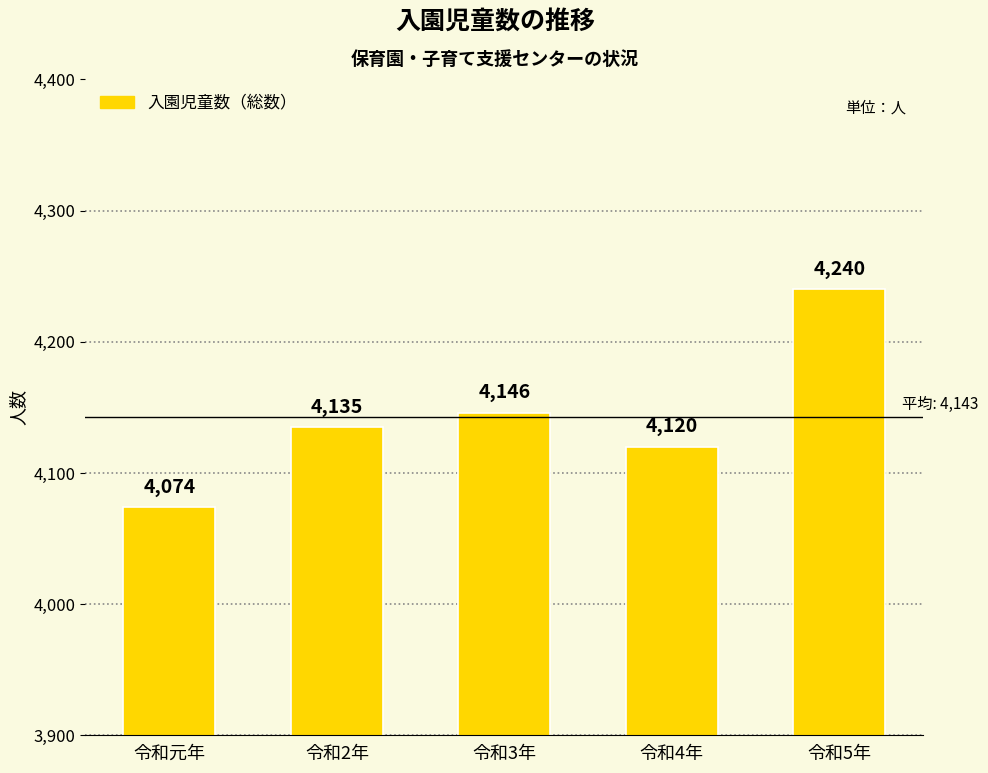

How many bars are there in total?

5